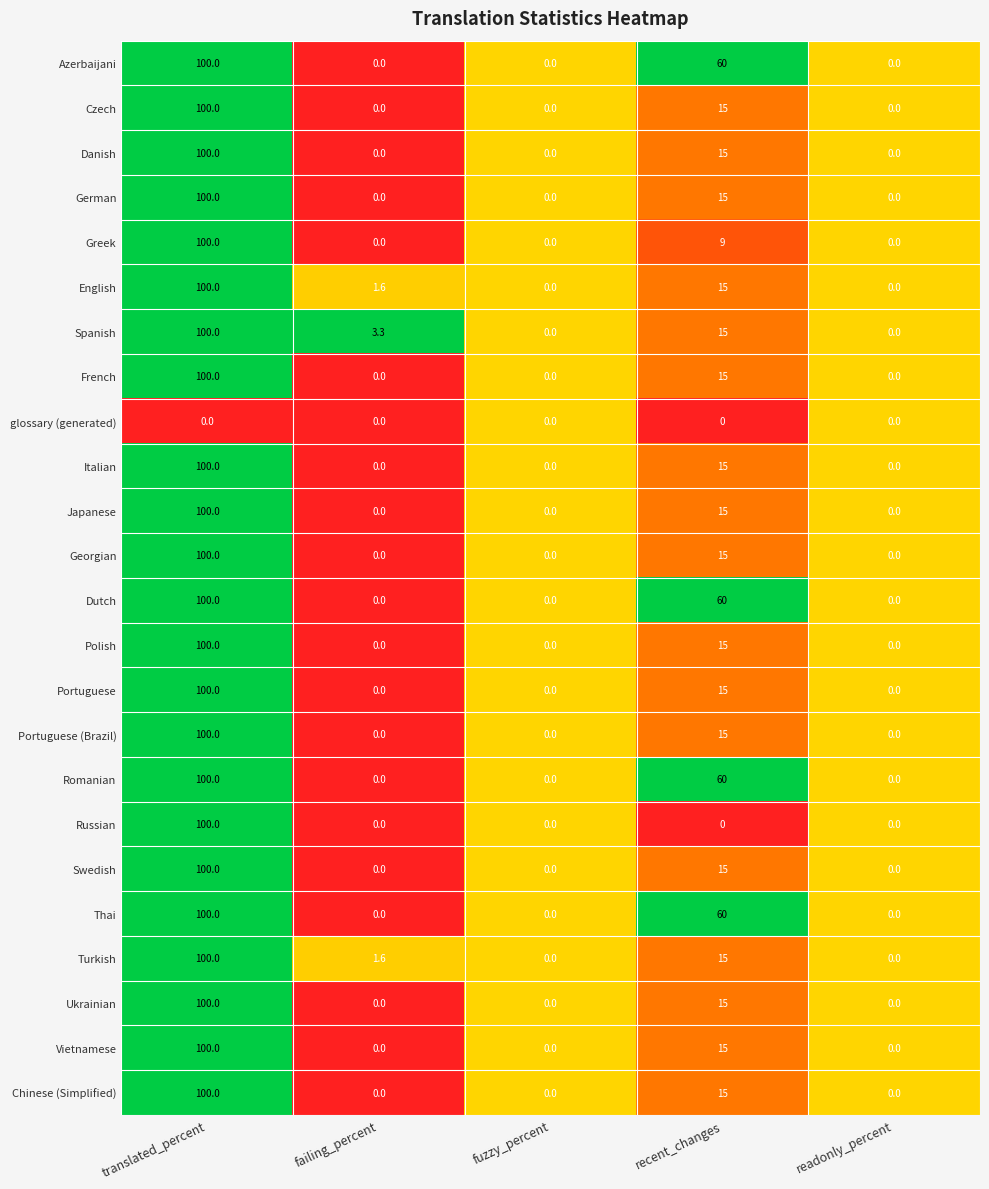

How many positive values does the Czech series have?

2